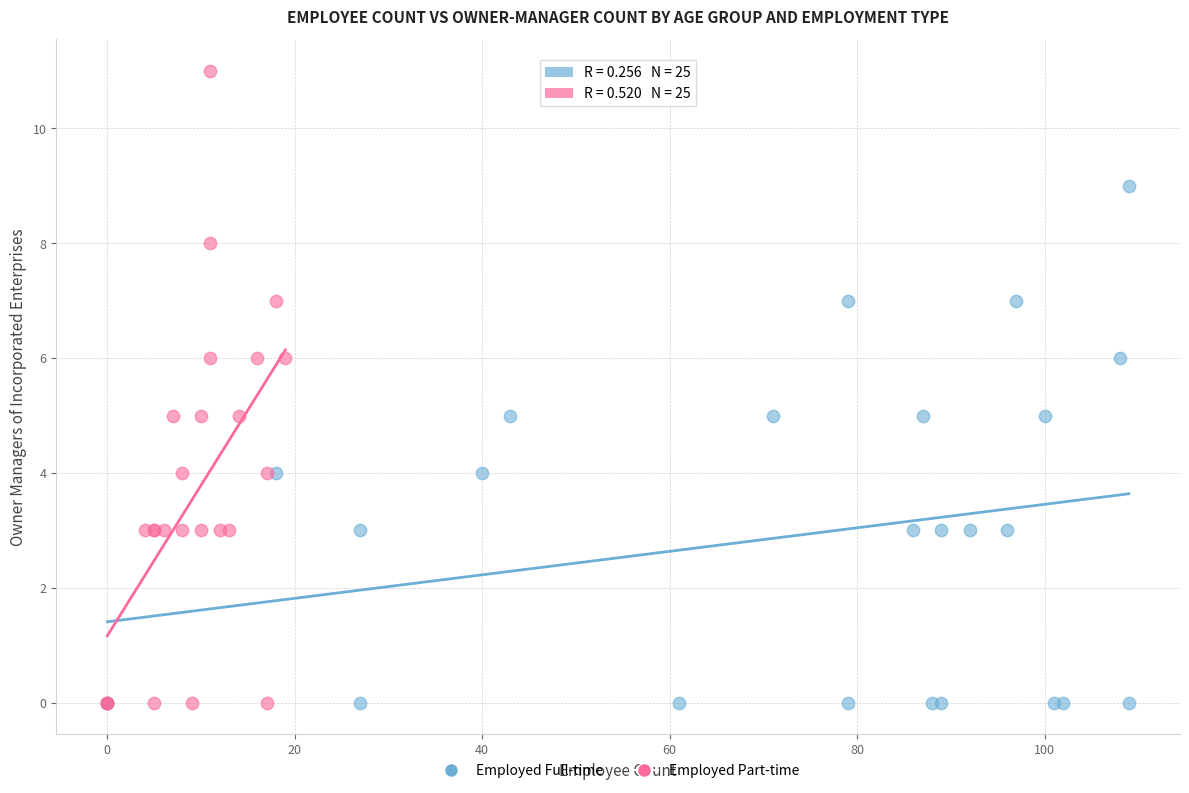

Which series has the widest spread of Y values?

Employed Part-time